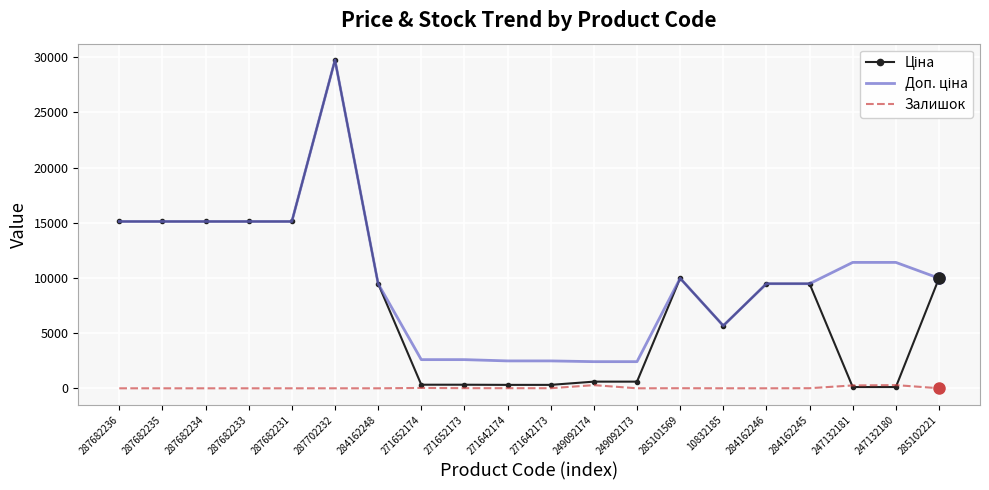

What is the total value across all series at 287682235?

30240.0